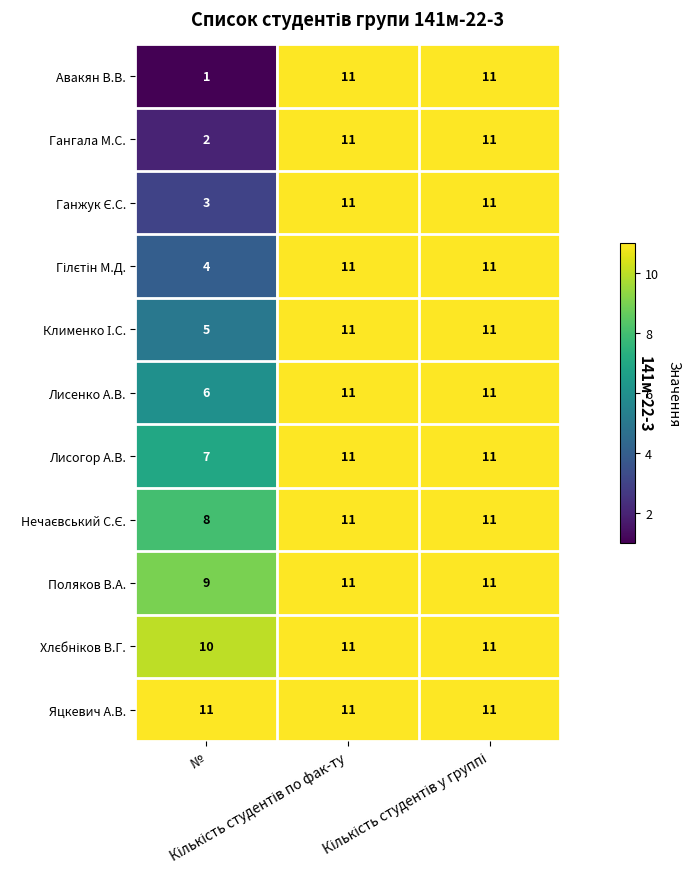

What is the average value of the Лисогор А.В. series?

10